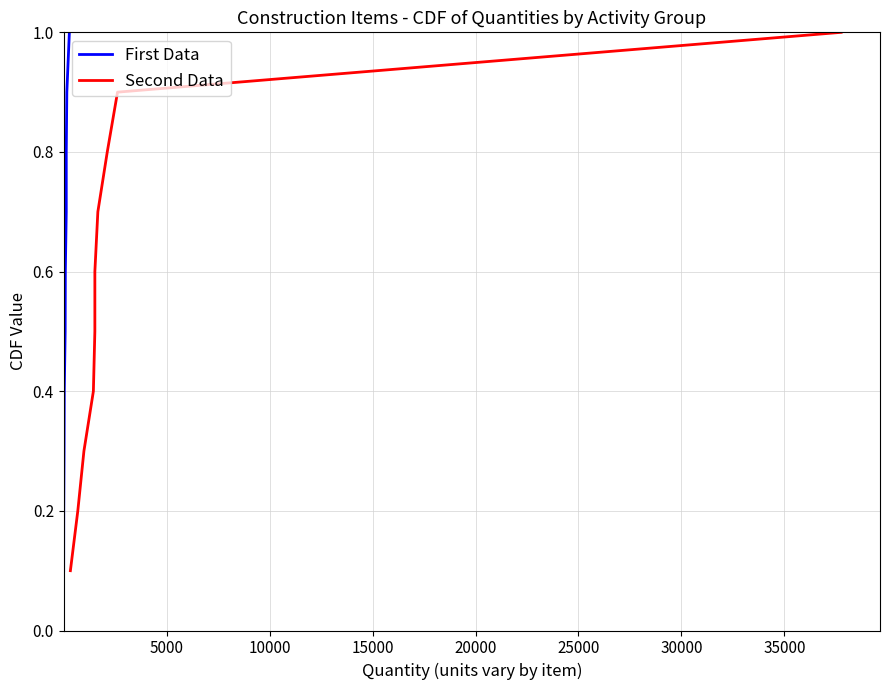

True or false: First Data has more than 1 interior local peaks.

False